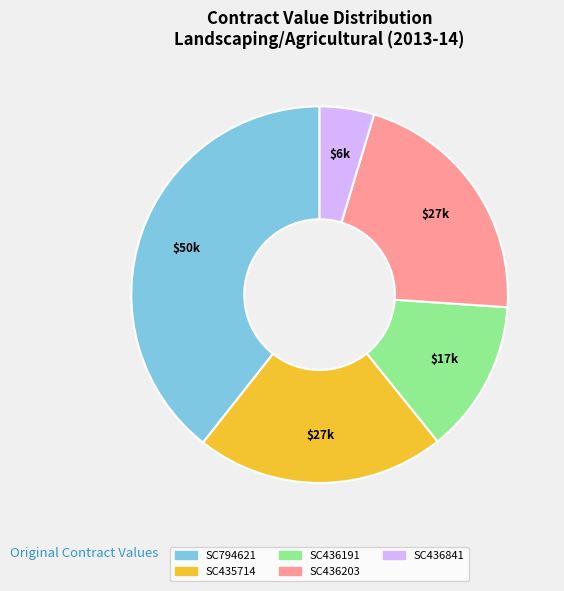

Count the number of slices in the pie.

5